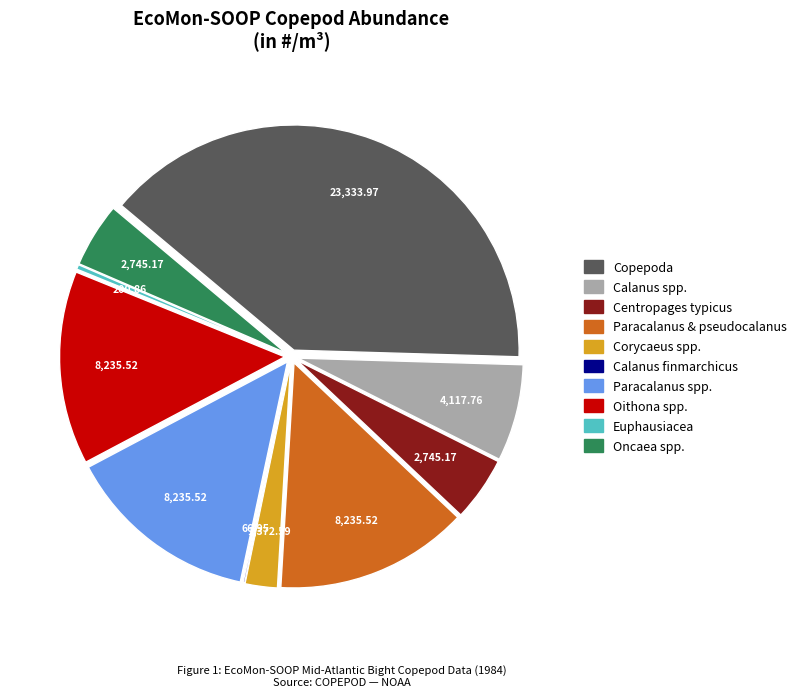

Combined, do Centropages typicus and Corycaeus spp. account for over 50%?

No